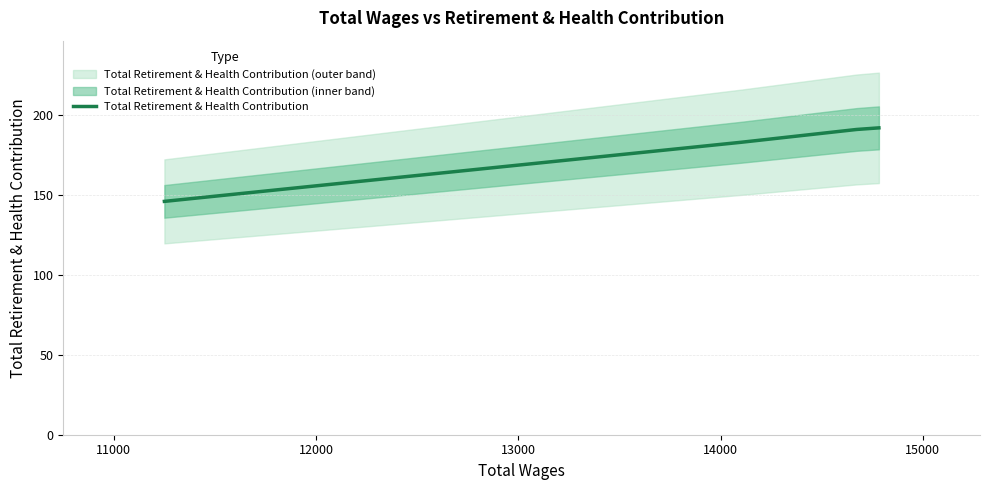

What is the maximum value for Total Retirement & Health Contribution?

192